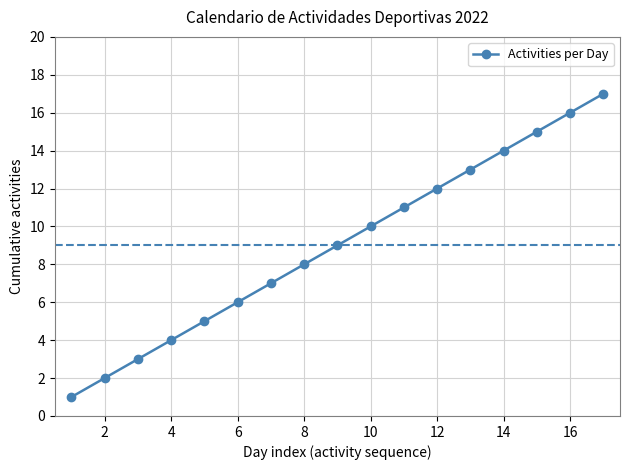

What is the greatest value displayed?

17